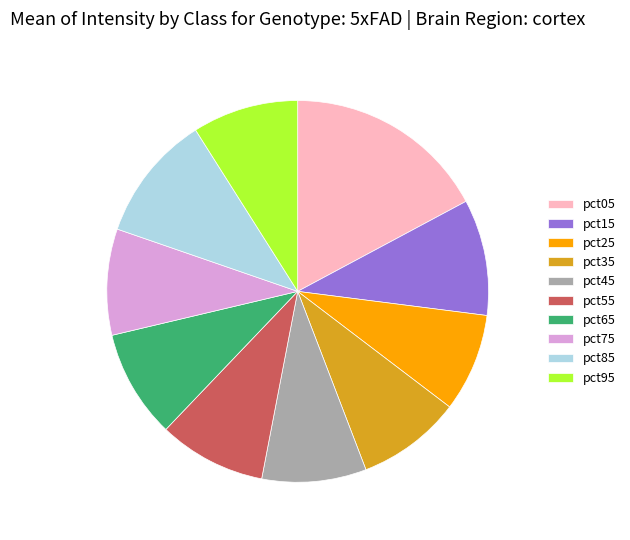

True or false: pct35 accounts for 9% of the total.

True